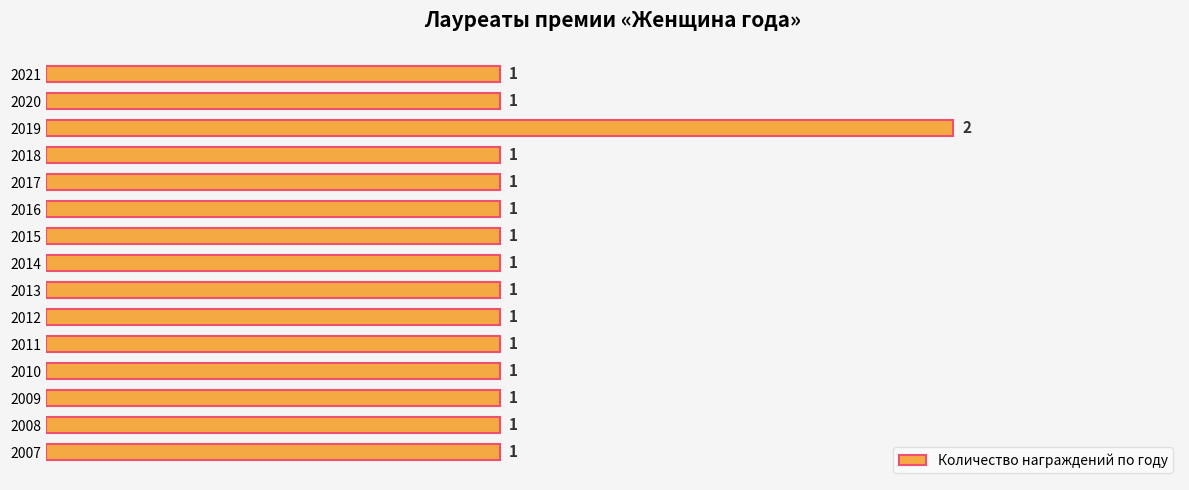

What is the difference between the maximum and minimum values?

1